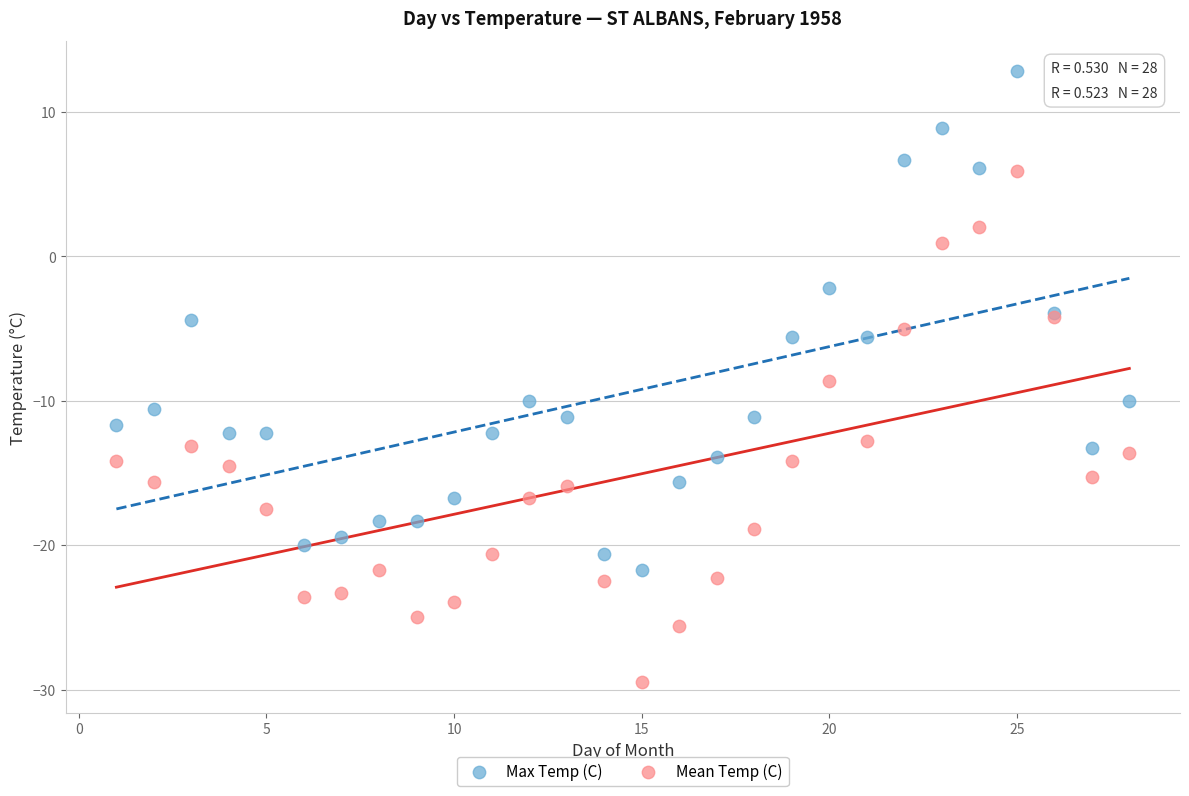

Which series contains the lowest Y value?

Mean Temp (C)